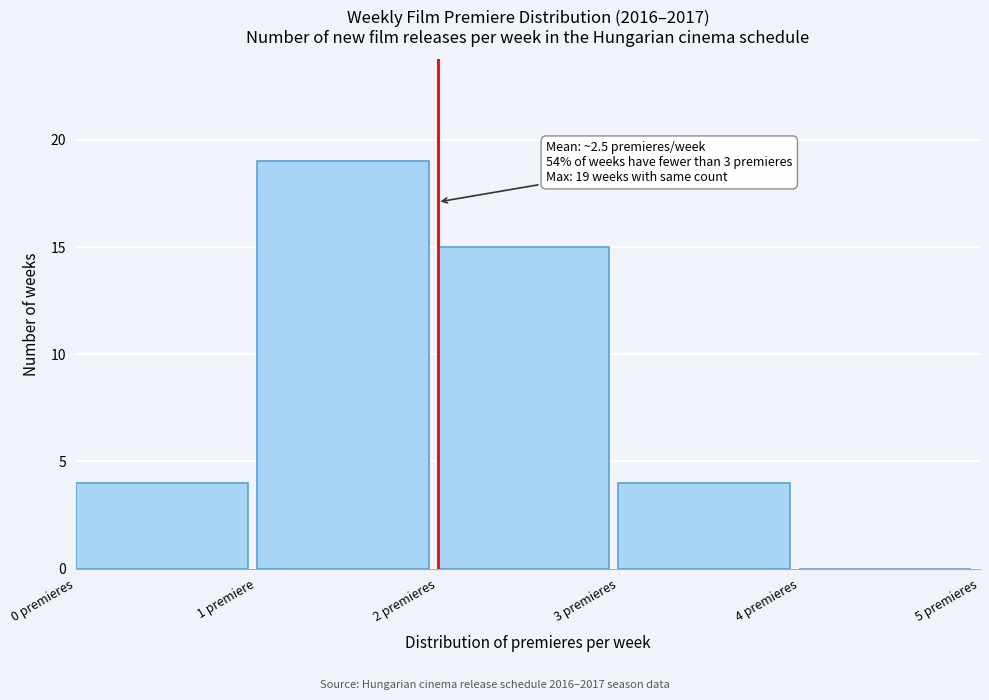

Reading left to right, list all the values displayed in this chart.

0 premieres=4	1 premiere=19	2 premieres=15	3 premieres=4	4 premieres=0